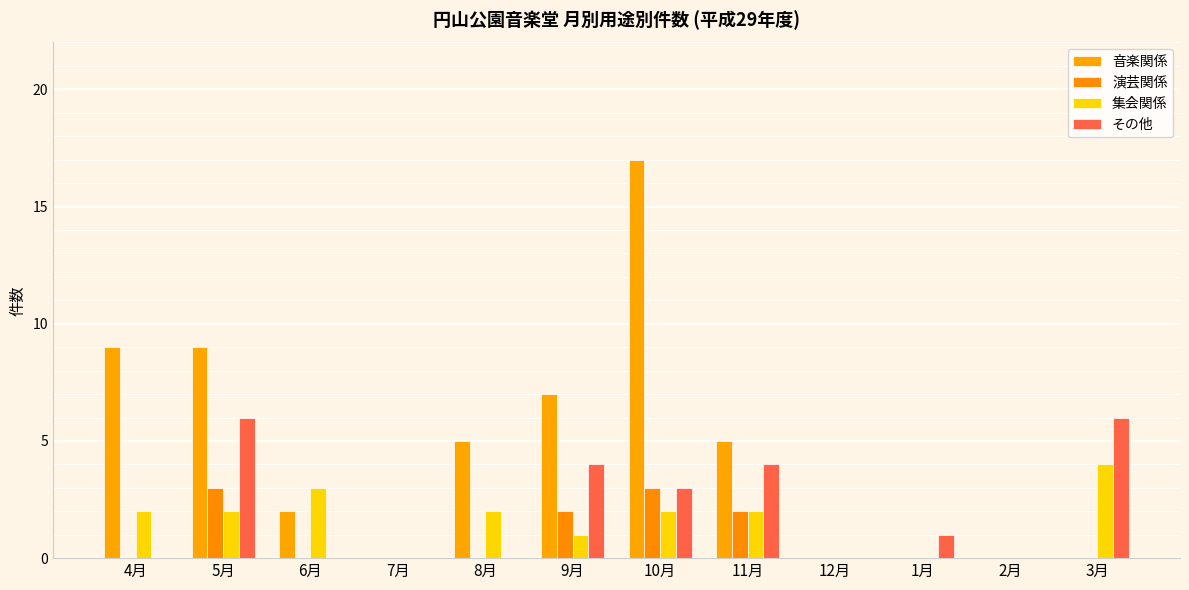

Which label corresponds to the largest value in the chart?

10月